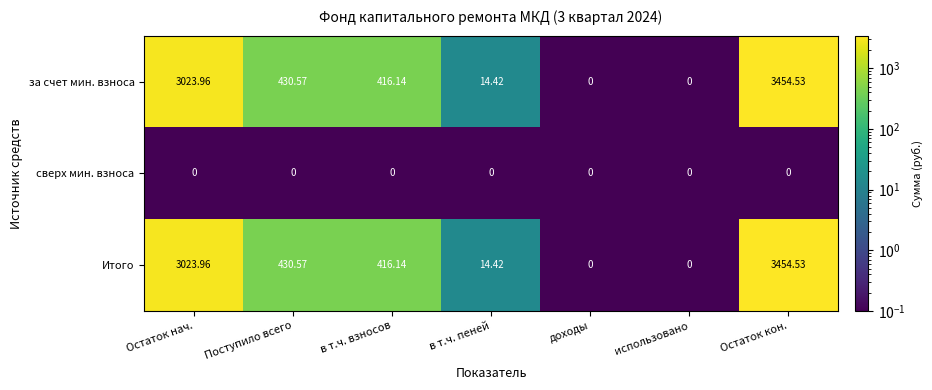

What is the total value across all series at Остаток кон.?

6909.1